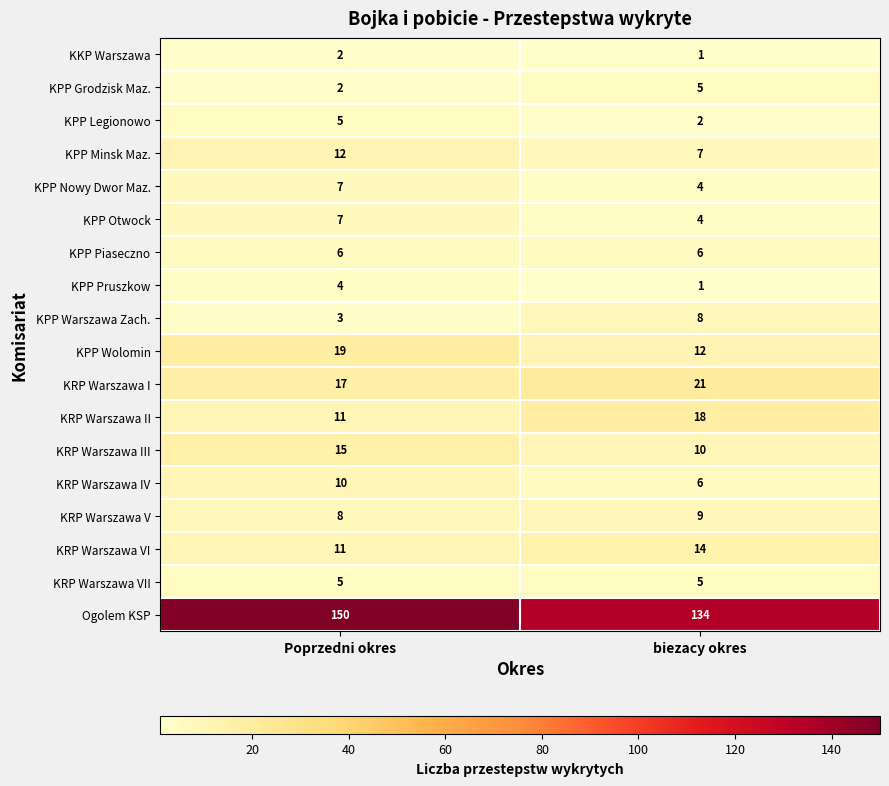

Is the value of KRP Warszawa II at biezacy okres greater than the value of KPP Grodzisk Maz. at biezacy okres?

Yes